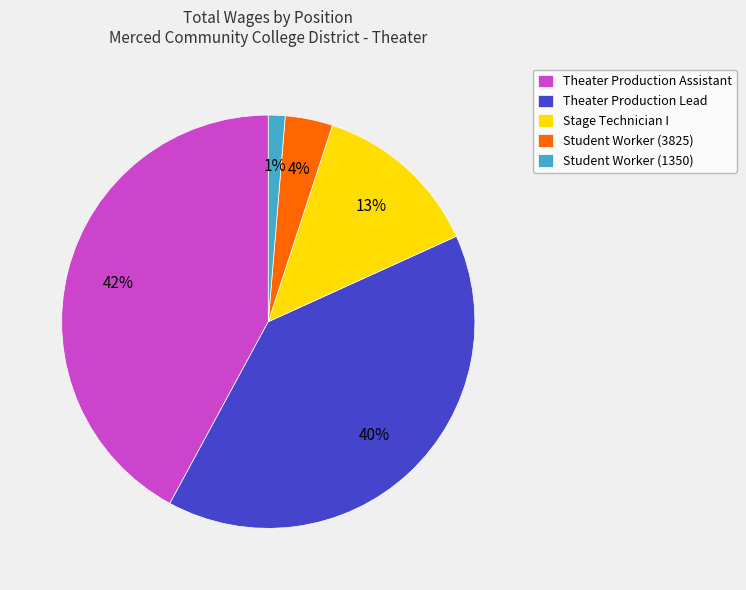

To the nearest percent, what is the combined percentage of Theater Production Lead and Theater Production Assistant?

82%